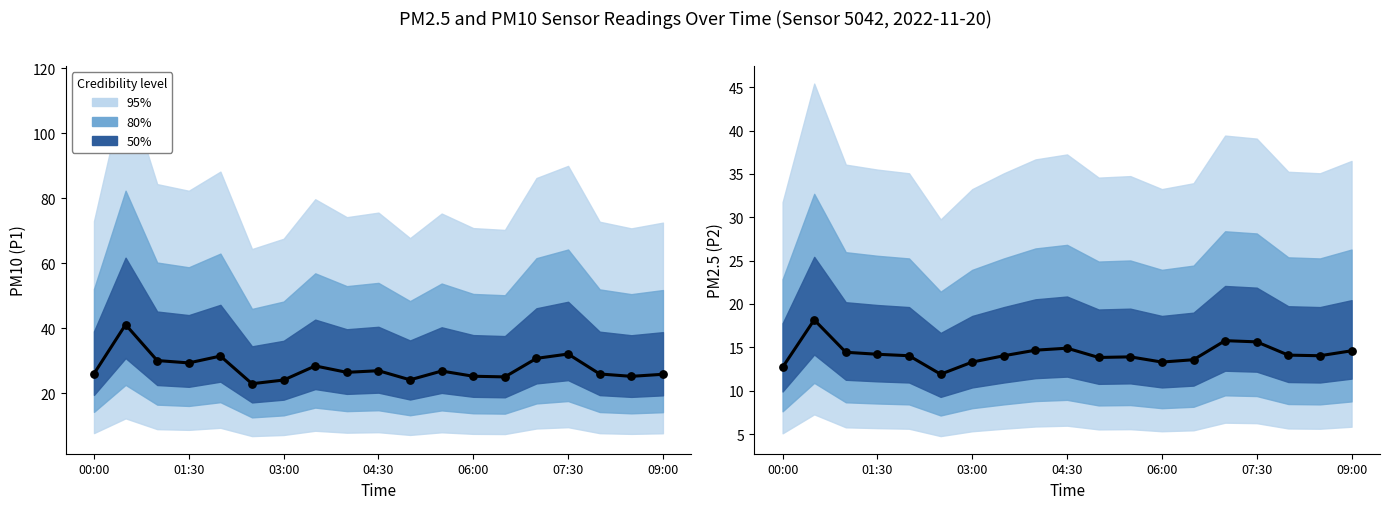

At how many categories does at least one series exceed 34?

1